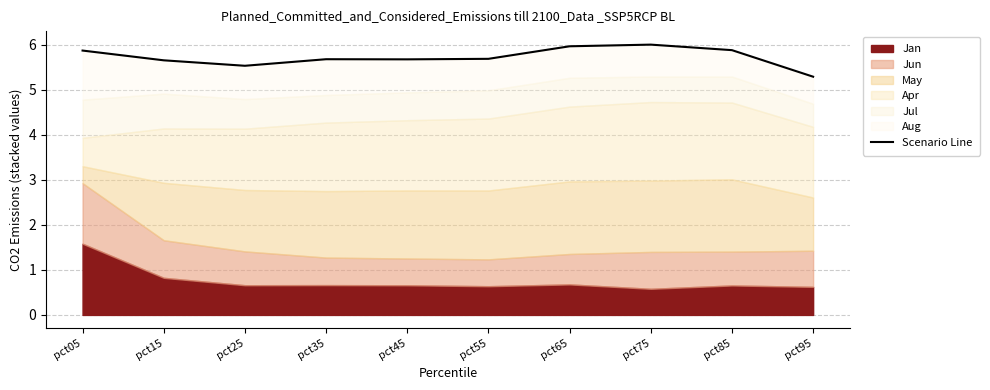

Reading right to left, transcribe all the data shown in this chart.

pct95=5.3	pct85=5.9	pct75=6.0	pct65=6.0	pct55=5.7	pct45=5.7	pct35=5.7	pct25=5.5	pct15=5.7	pct05=5.9